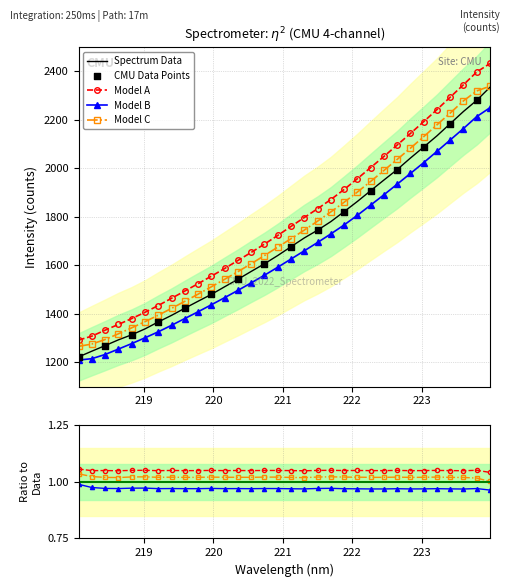

Which has a higher value, 219.9712 or 218.2508?

219.9712